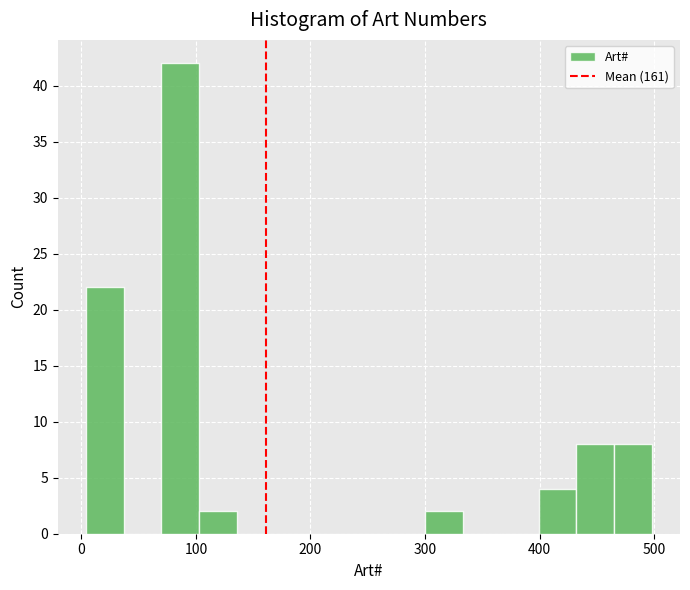

Read against the x-axis, roughly where is the centre of the tallest bar?

90